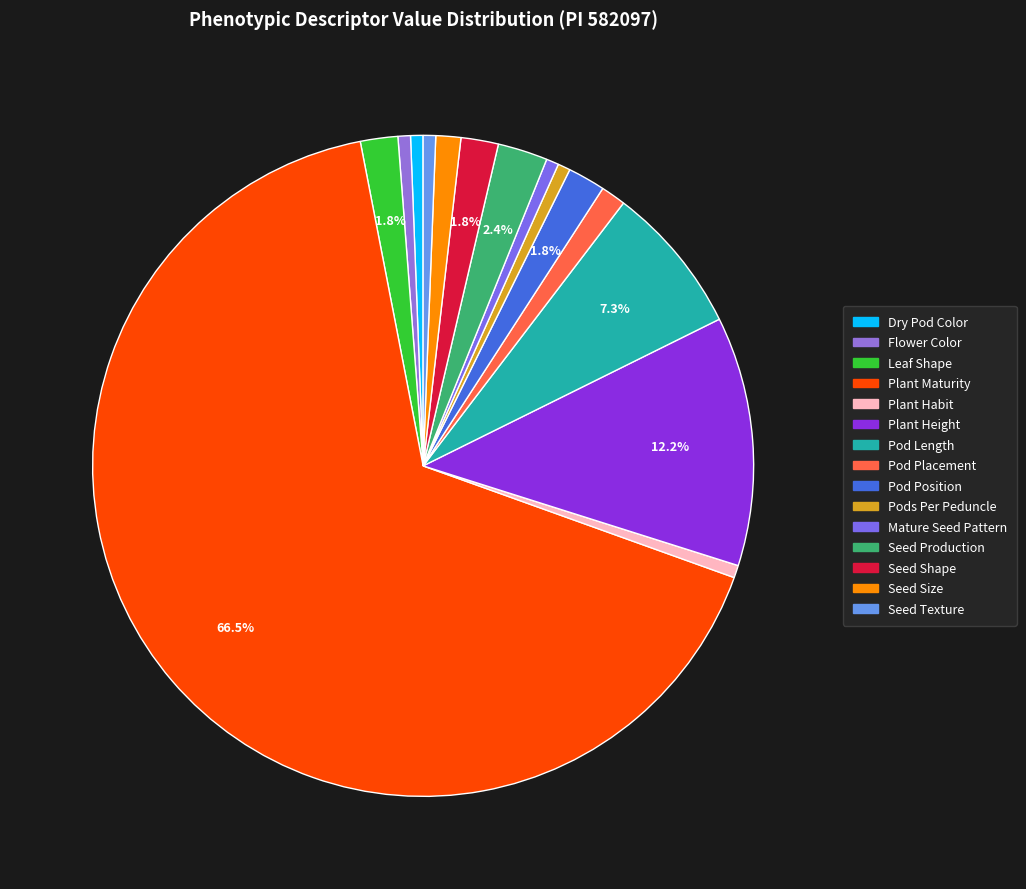

To the nearest percent, what portion does Plant Habit represent?

1%